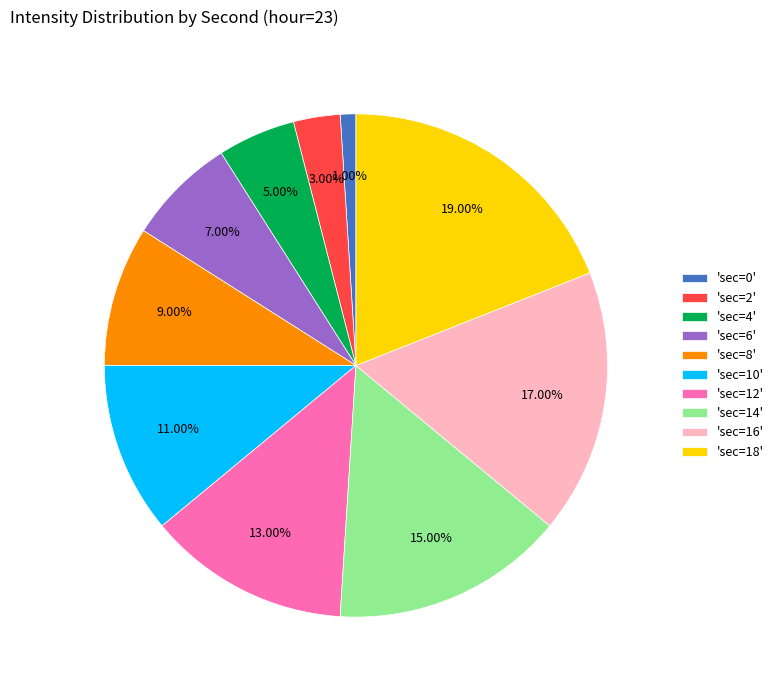

Between 'sec=2' and 'sec=10', which is larger?

'sec=10'